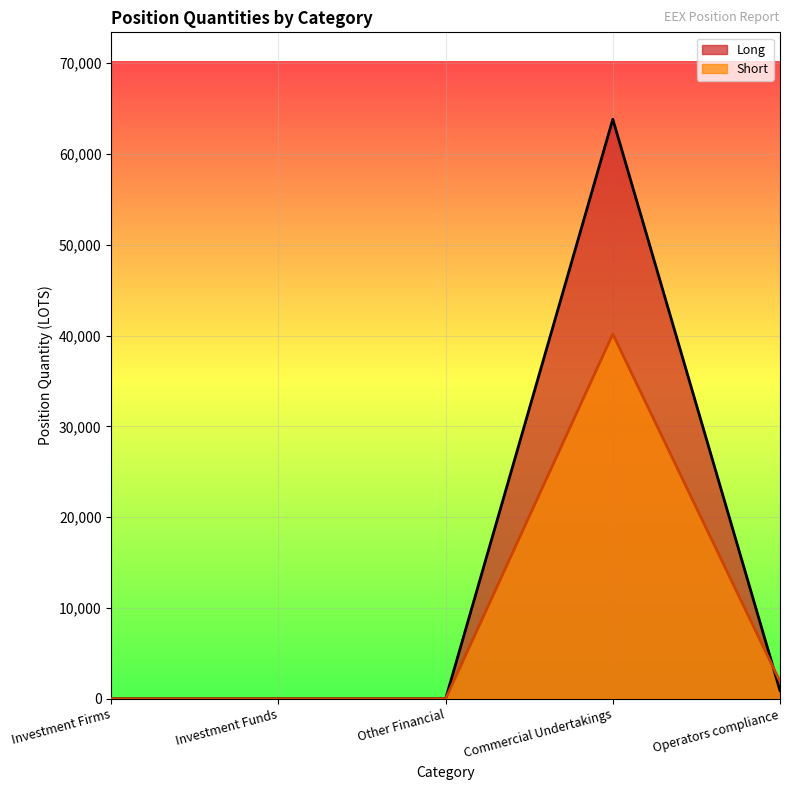

Reading left to right, transcribe all the data shown in this chart.

Long: 0.0	0.0	0.0	63826.2	899.0
Short: 0.0	0.0	0.0	40169.4	1901.0